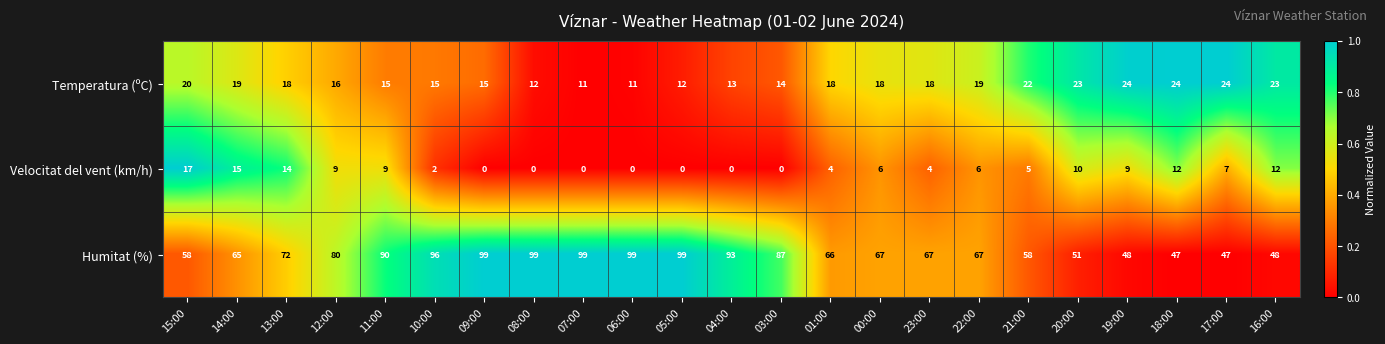

What is the difference between the maximum and second lowest values in the Humitat (%) series?

52